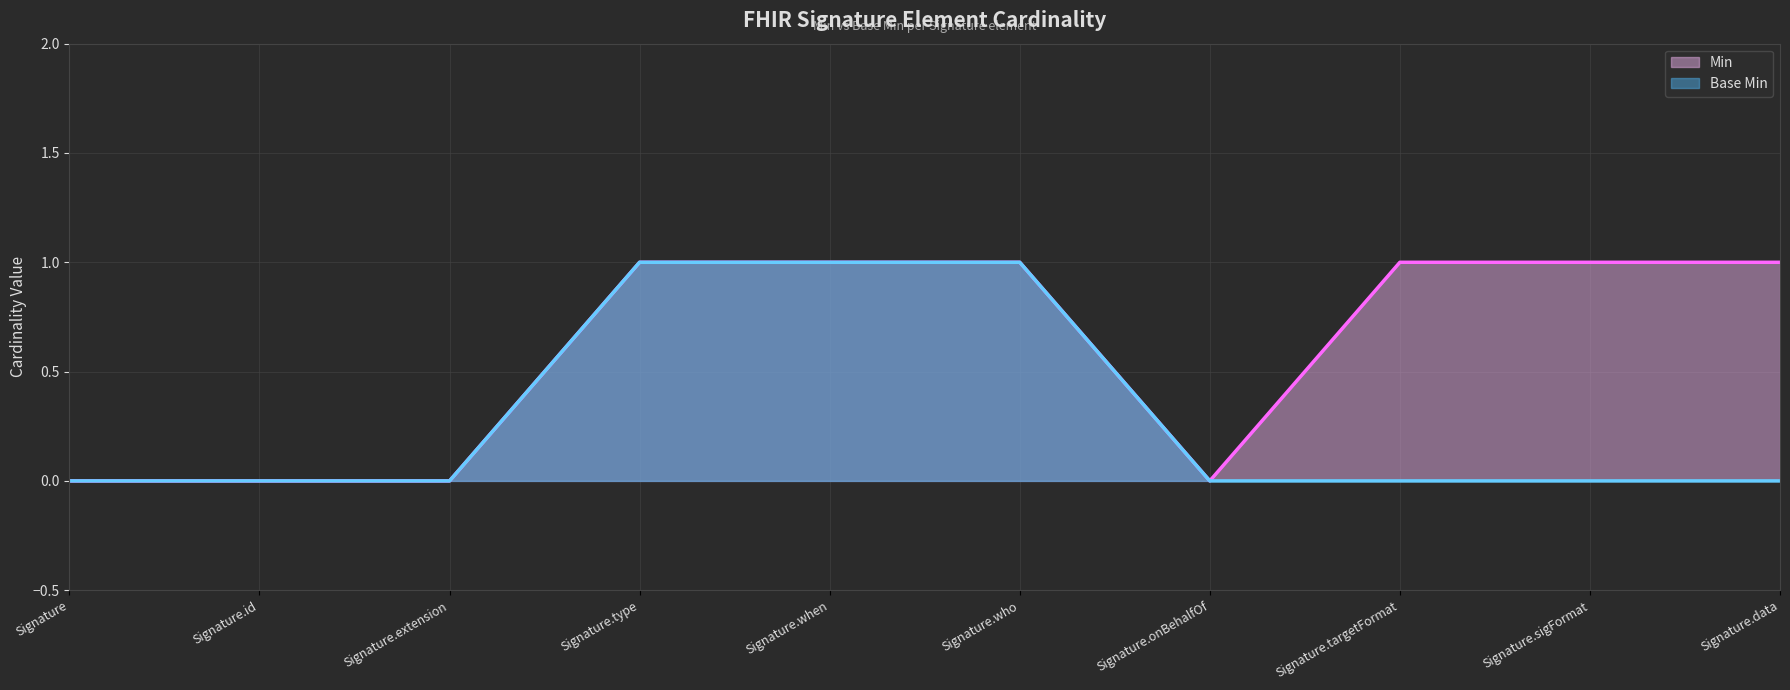

What position from the right is Signature.when?

6